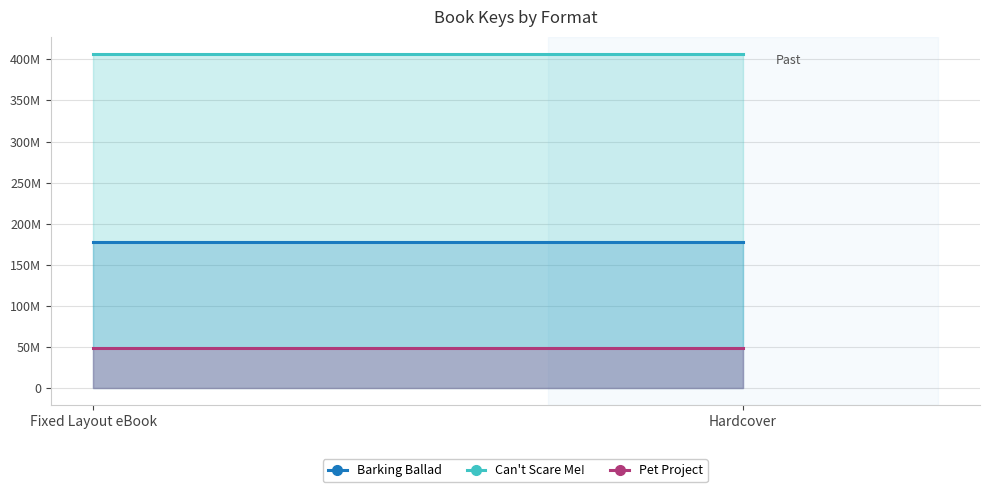

The Can't Scare Me! series shows 407016553 at Fixed Layout eBook. True or false?

True